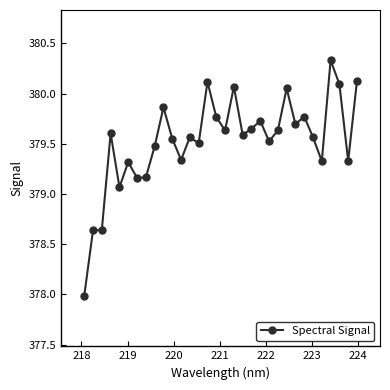

What is the greatest value displayed?

380.3